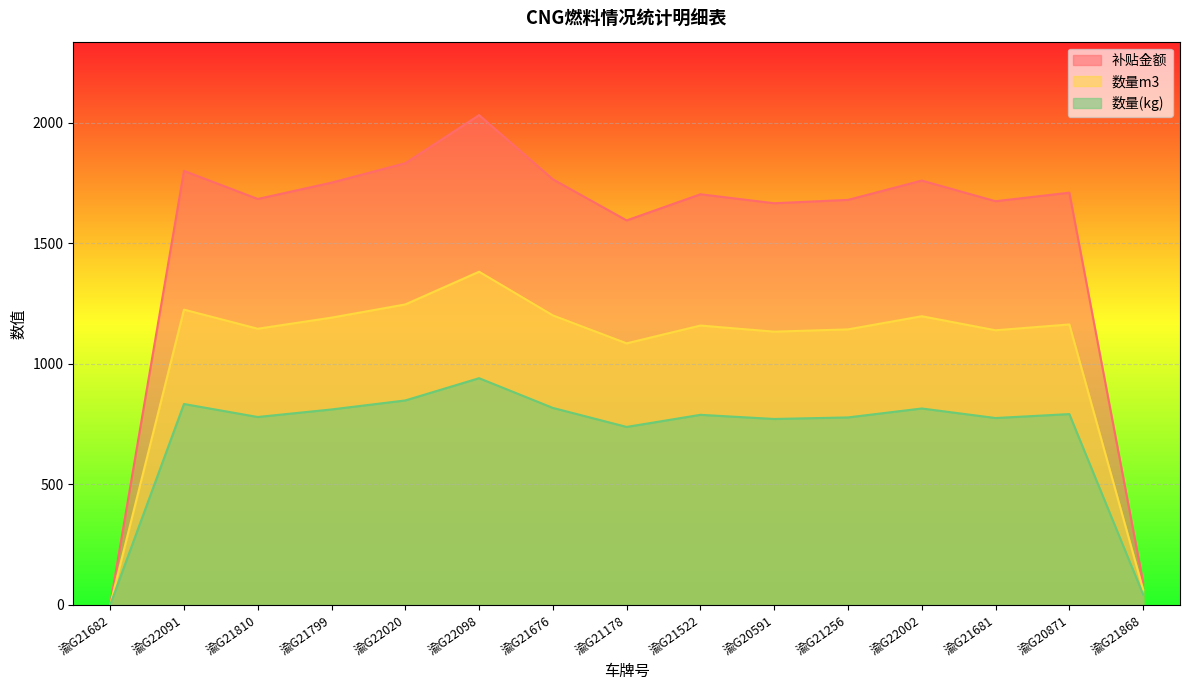

Which series has the largest range (max minus min)?

补贴金额